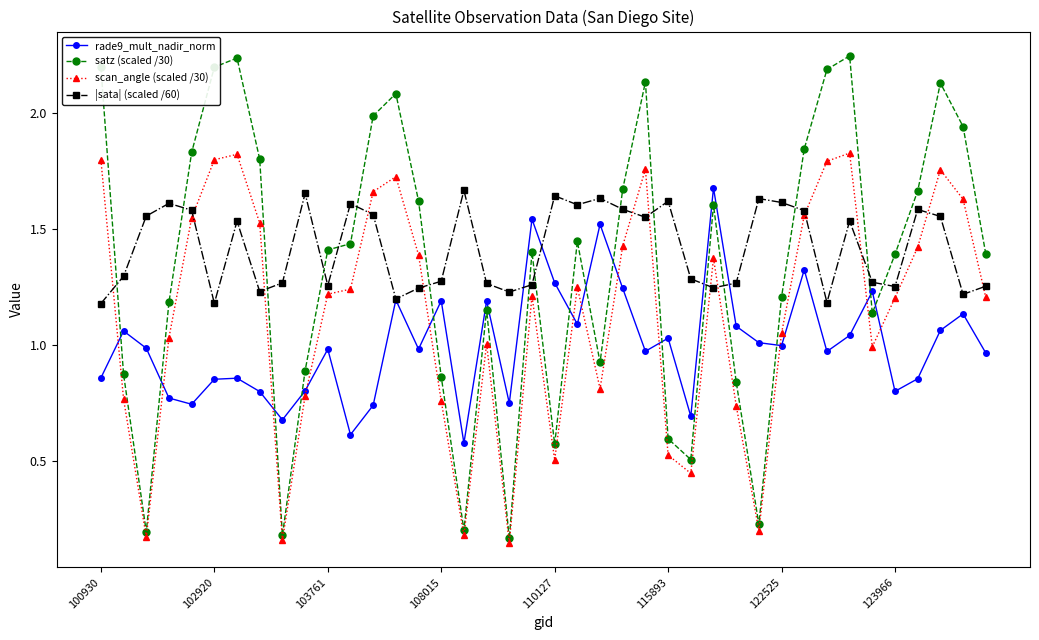

True or false: rade9_mult_nadir_norm has more than 2 points higher than both neighbors.

True